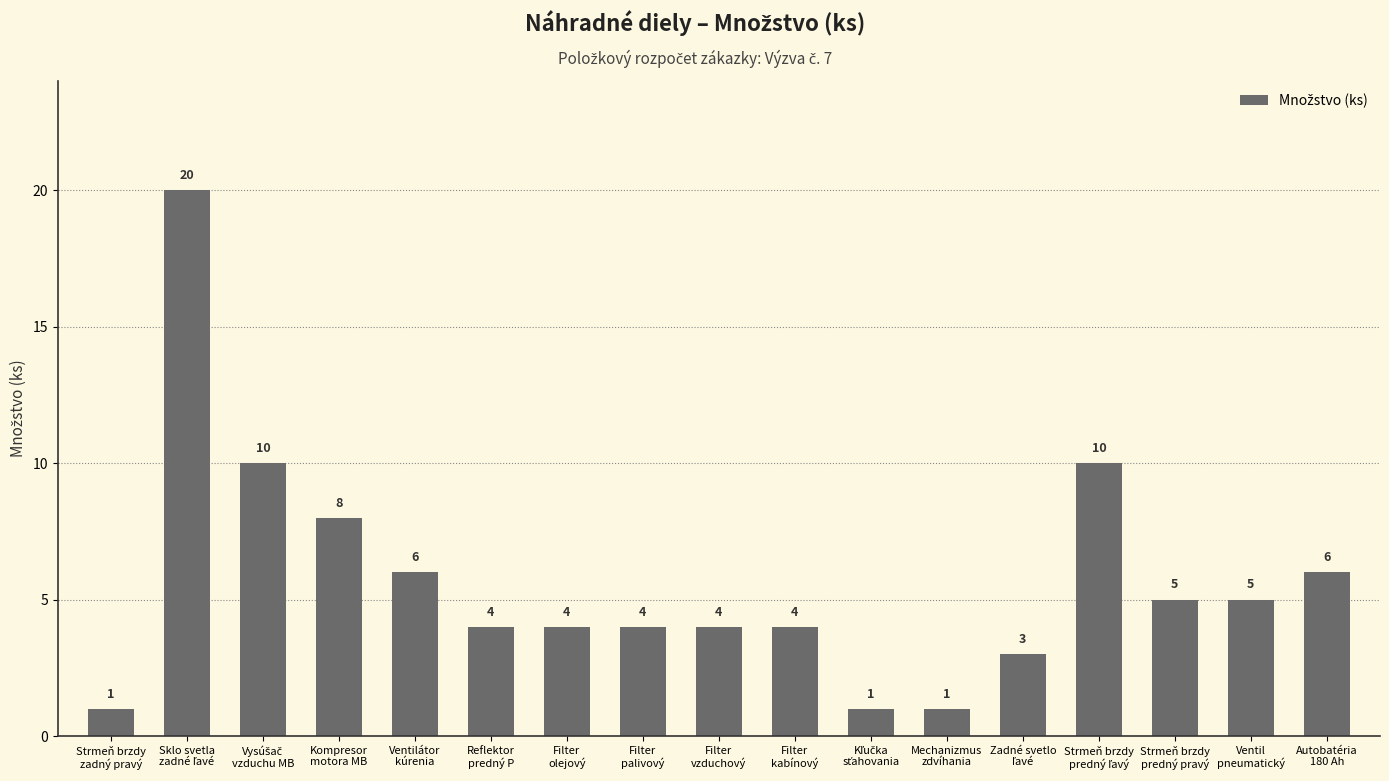

Does the chart contain any negative values?

No